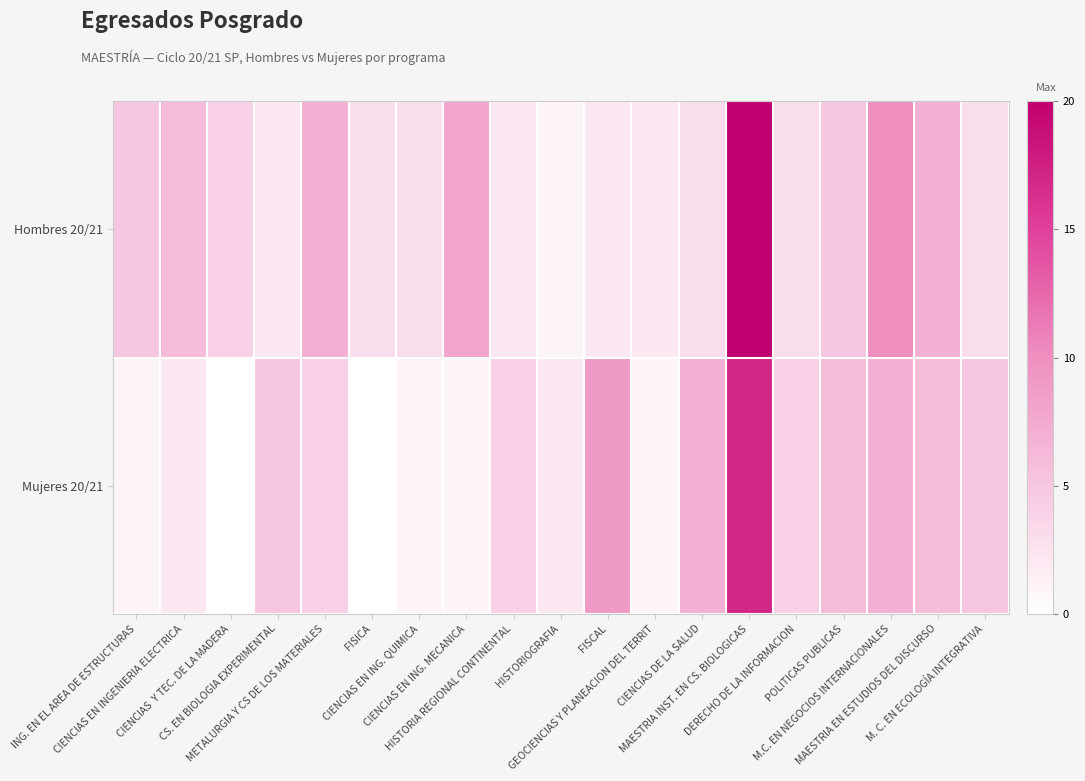

Reading left to right, what are all the values shown in this chart?

Hombres 20/21: ING. EN EL AREA DE ESTRUCTURAS=5	CIENCIAS EN INGENIERIA ELECTRICA=6	CIENCIAS  Y TEC. DE LA MADERA=4	CS. EN BIOLOGIA EXPERIMENTAL=2	METALURGIA Y CS DE LOS MATERIALES=7	FISICA=3	CIENCIAS EN ING. QUIMICA=3	CIENCIAS EN ING. MECANICA=8	HISTORIA REGIONAL CONTINENTAL=2	HISTORIOGRAFIA=1	FISCAL=2	GEOCIENCIAS Y PLANEACION DEL TERRIT=2	CIENCIAS DE LA SALUD=3	MAESTRIA INST. EN CS. BIOLOGICAS=20	DERECHO DE LA INFORMACION=3	POLITICAS PUBLICAS=5	M.C. EN NEGOCIOS INTERNACIONALES=10	MAESTRIA EN ESTUDIOS DEL DISCURSO=7	M. C. EN ECOLOGÍA INTEGRATIVA=3
Mujeres 20/21: ING. EN EL AREA DE ESTRUCTURAS=1	CIENCIAS EN INGENIERIA ELECTRICA=2	CIENCIAS  Y TEC. DE LA MADERA=0	CS. EN BIOLOGIA EXPERIMENTAL=5	METALURGIA Y CS DE LOS MATERIALES=4	FISICA=0	CIENCIAS EN ING. QUIMICA=1	CIENCIAS EN ING. MECANICA=1	HISTORIA REGIONAL CONTINENTAL=4	HISTORIOGRAFIA=2	FISCAL=9	GEOCIENCIAS Y PLANEACION DEL TERRIT=1	CIENCIAS DE LA SALUD=7	MAESTRIA INST. EN CS. BIOLOGICAS=17	DERECHO DE LA INFORMACION=4	POLITICAS PUBLICAS=6	M.C. EN NEGOCIOS INTERNACIONALES=7	MAESTRIA EN ESTUDIOS DEL DISCURSO=6	M. C. EN ECOLOGÍA INTEGRATIVA=5